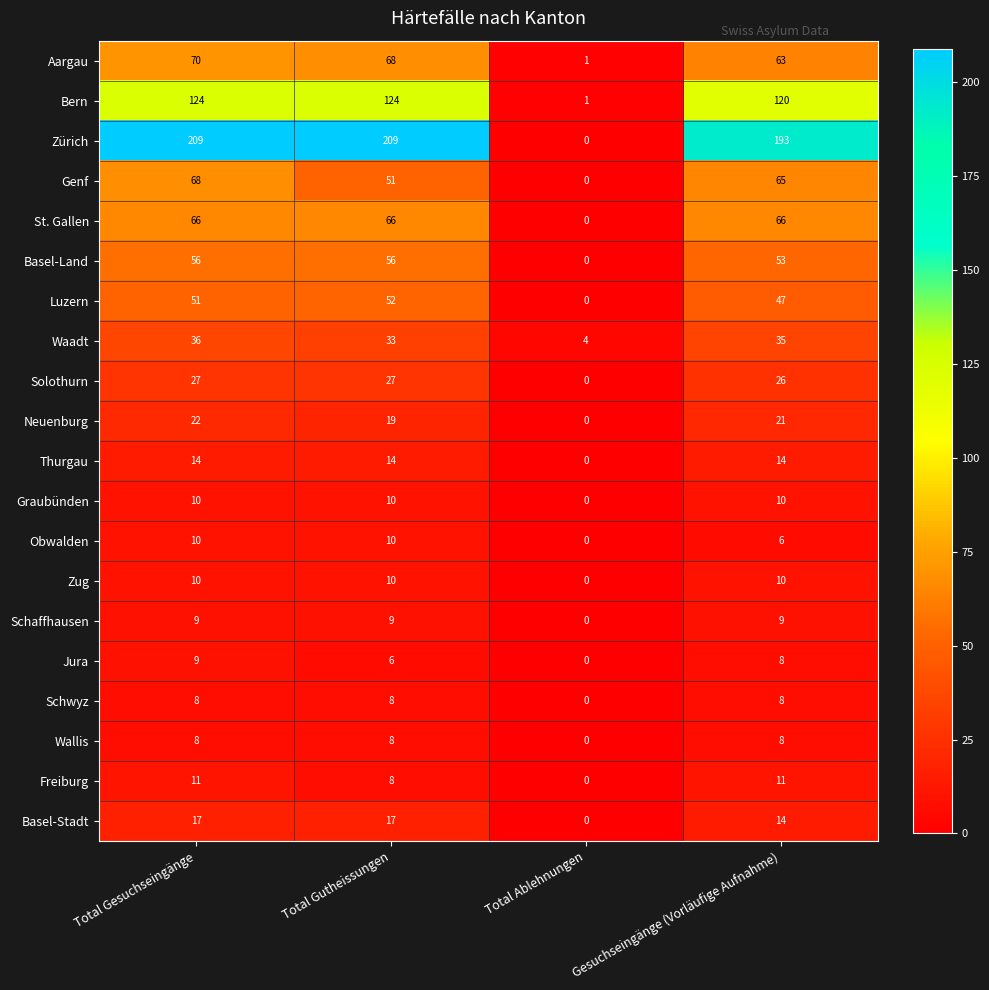

What is the difference between the second highest and second lowest values in the Aargau series?

5